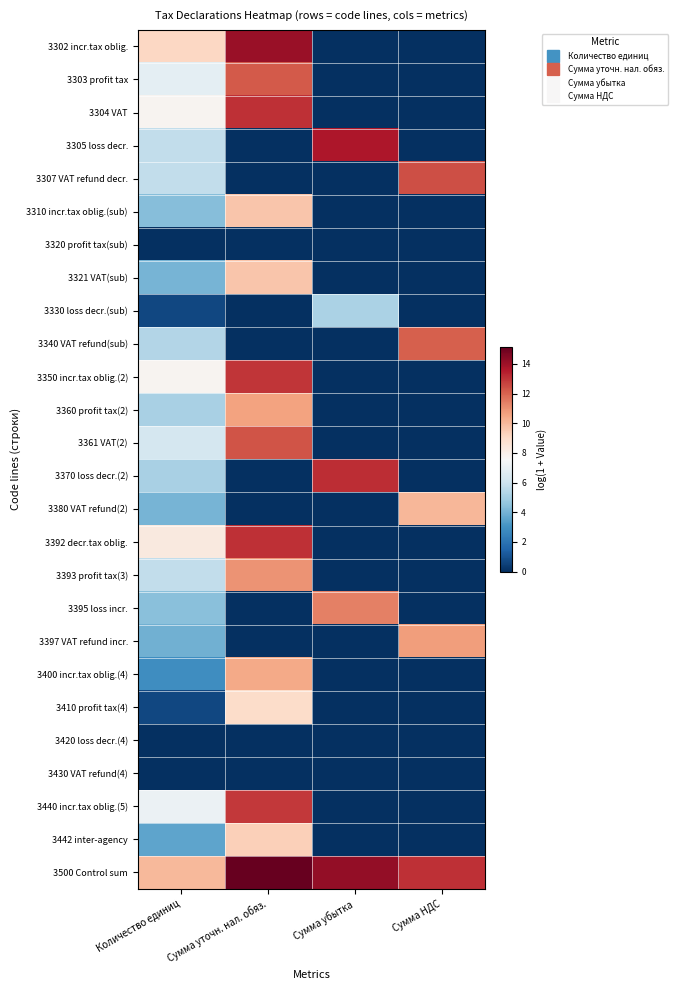

Reading left to right, transcribe all the data shown in this chart.

3302 incr.tax oblig.: Количество единиц=9.1	Сумма уточн. нал. обяз.=14.1	Сумма убытка=0.0	Сумма НДС=0.0
3303 profit tax: Количество единиц=6.8	Сумма уточн. нал. обяз.=12.2	Сумма убытка=0.0	Сумма НДС=0.0
3304 VAT: Количество единиц=7.8	Сумма уточн. нал. обяз.=13.1	Сумма убытка=0.0	Сумма НДС=0.0
3305 loss decr.: Количество единиц=5.7	Сумма уточн. нал. обяз.=0.0	Сумма убытка=13.6	Сумма НДС=0.0
3307 VAT refund decr.: Количество единиц=5.7	Сумма уточн. нал. обяз.=0.0	Сумма убытка=0.0	Сумма НДС=12.4
3310 incr.tax oblig.(sub): Количество единиц=4.3	Сумма уточн. нал. обяз.=9.7	Сумма убытка=0.0	Сумма НДС=0.0
3320 profit tax(sub): Количество единиц=0.0	Сумма уточн. нал. обяз.=0.0	Сумма убытка=0.0	Сумма НДС=0.0
3321 VAT(sub): Количество единиц=4.0	Сумма уточн. нал. обяз.=9.7	Сумма убытка=0.0	Сумма НДС=0.0
3330 loss decr.(sub): Количество единиц=0.7	Сумма уточн. нал. обяз.=0.0	Сумма убытка=5.2	Сумма НДС=0.0
3340 VAT refund(sub): Количество единиц=5.4	Сумма уточн. нал. обяз.=0.0	Сумма убытка=0.0	Сумма НДС=12.1
3350 incr.tax oblig.(2): Количество единиц=7.8	Сумма уточн. нал. обяз.=12.9	Сумма убытка=0.0	Сумма НДС=0.0
3360 profit tax(2): Количество единиц=5.1	Сумма уточн. нал. обяз.=10.6	Сумма убытка=0.0	Сумма НДС=0.0
3361 VAT(2): Количество единиц=6.3	Сумма уточн. нал. обяз.=12.3	Сумма убытка=0.0	Сумма НДС=0.0
3370 loss decr.(2): Количество единиц=5.1	Сумма уточн. нал. обяз.=0.0	Сумма убытка=13.2	Сумма НДС=0.0
3380 VAT refund(2): Количество единиц=4.0	Сумма уточн. нал. обяз.=0.0	Сумма убытка=0.0	Сумма НДС=10.1
3392 decr.tax oblig.: Количество единиц=8.3	Сумма уточн. нал. обяз.=13.1	Сумма убытка=0.0	Сумма НДС=0.0
3393 profit tax(3): Количество единиц=5.7	Сумма уточн. нал. обяз.=10.9	Сумма убытка=0.0	Сумма НДС=0.0
3395 loss incr.: Количество единиц=4.4	Сумма уточн. нал. обяз.=0.0	Сумма убытка=11.3	Сумма НДС=0.0
3397 VAT refund incr.: Количество единиц=3.9	Сумма уточн. нал. обяз.=0.0	Сумма убытка=0.0	Сумма НДС=10.7
3400 incr.tax oblig.(4): Количество единиц=2.9	Сумма уточн. нал. обяз.=10.4	Сумма убытка=0.0	Сумма НДС=0.0
3410 profit tax(4): Количество единиц=0.7	Сумма уточн. нал. обяз.=8.9	Сумма убытка=0.0	Сумма НДС=0.0
3420 loss decr.(4): Количество единиц=0.0	Сумма уточн. нал. обяз.=0.0	Сумма убытка=0.0	Сумма НДС=0.0
3430 VAT refund(4): Количество единиц=0.0	Сумма уточн. нал. обяз.=0.0	Сумма убытка=0.0	Сумма НДС=0.0
3440 incr.tax oblig.(5): Количество единиц=7.1	Сумма уточн. нал. обяз.=12.9	Сумма убытка=0.0	Сумма НДС=0.0
3442 inter-agency: Количество единиц=3.6	Сумма уточн. нал. обяз.=9.4	Сумма убытка=0.0	Сумма НДС=0.0
3500 Control sum: Количество единиц=10.0	Сумма уточн. нал. обяз.=15.1	Сумма убытка=14.2	Сумма НДС=13.1